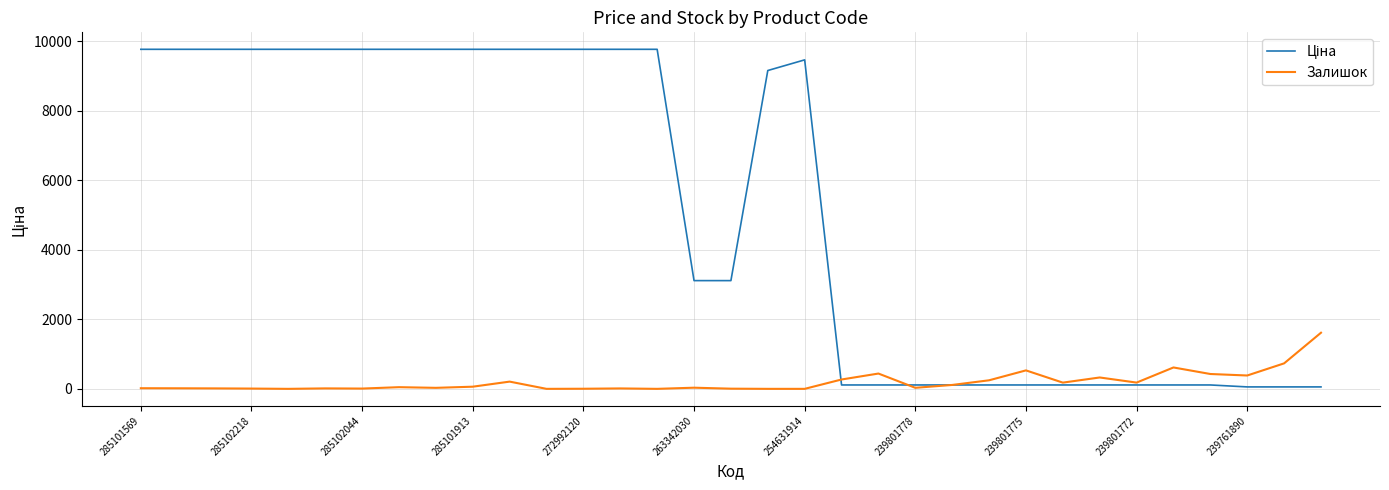

What is the greatest value displayed?

9764.4